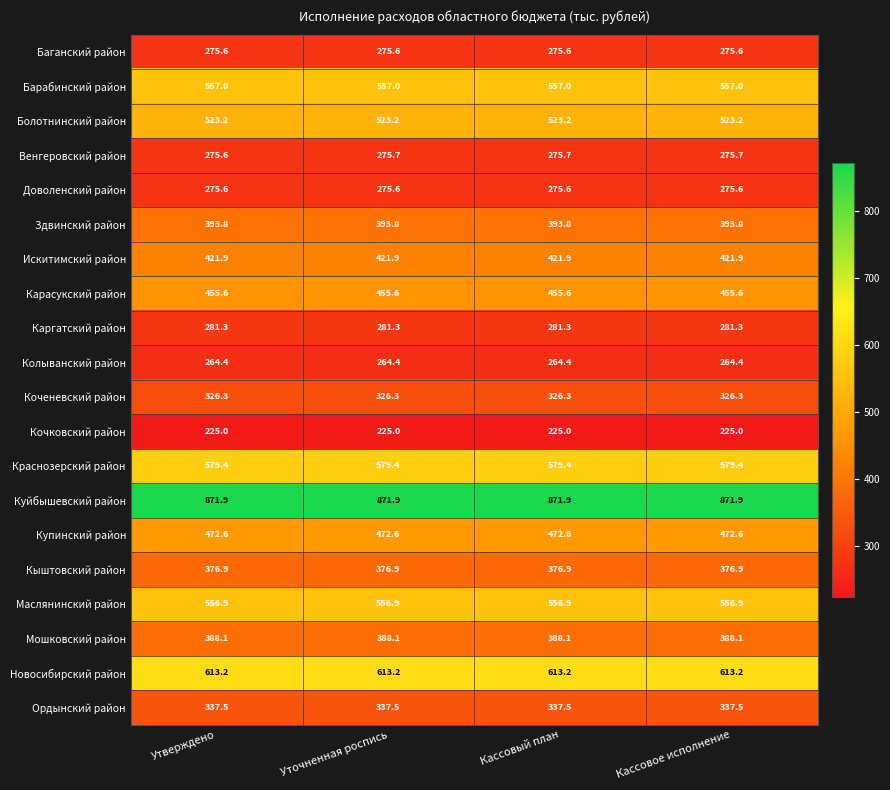

What is the spread (max minus min) of values at Уточненная роспись?

646.9